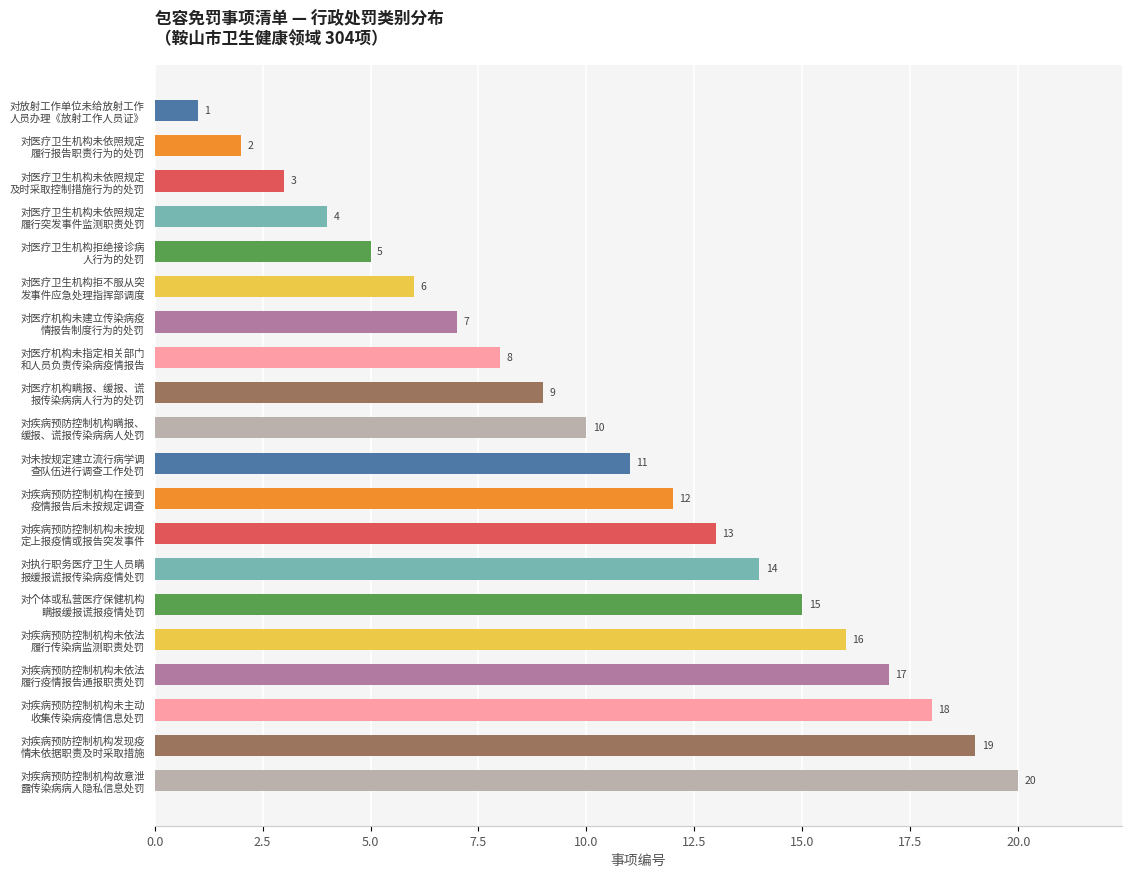

What is the greatest value displayed?

20